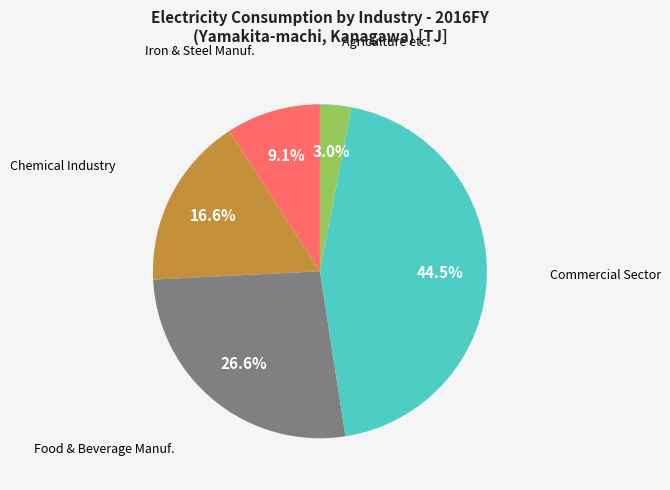

How many segments does this pie chart have?

5